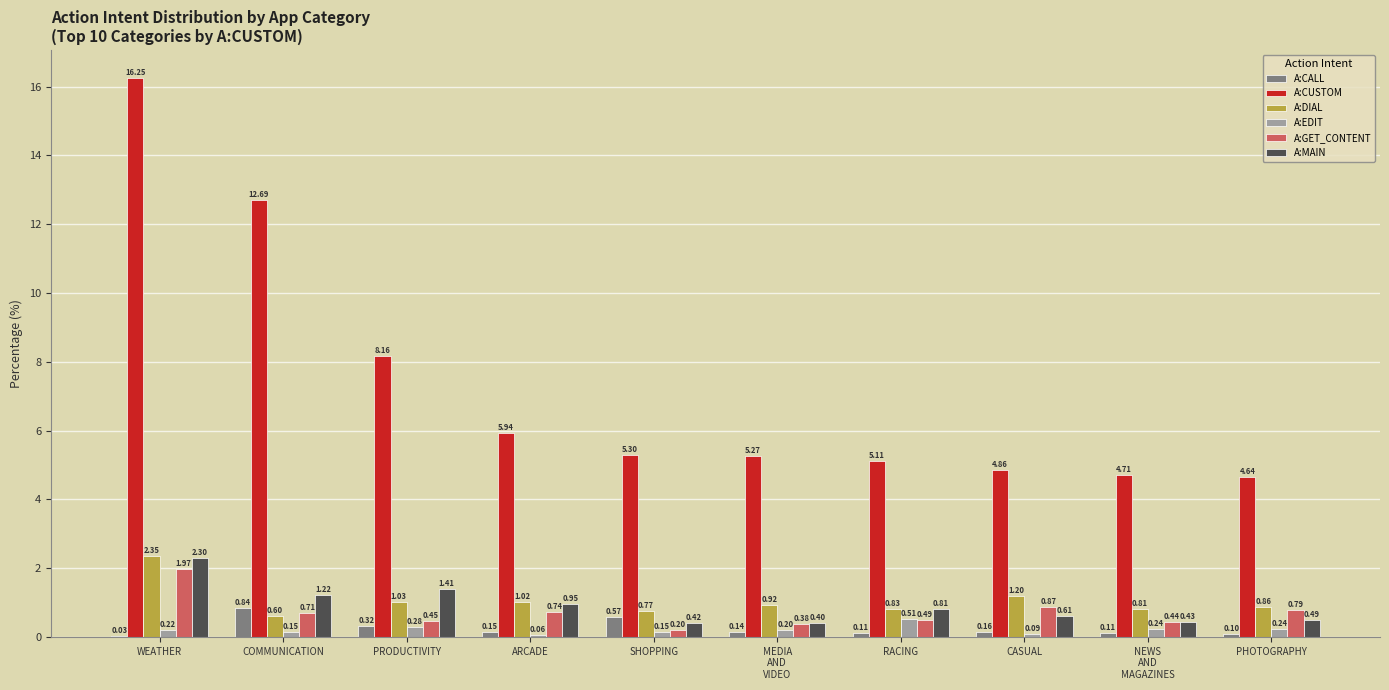

Which category has the highest value in the A:DIAL series?

WEATHER